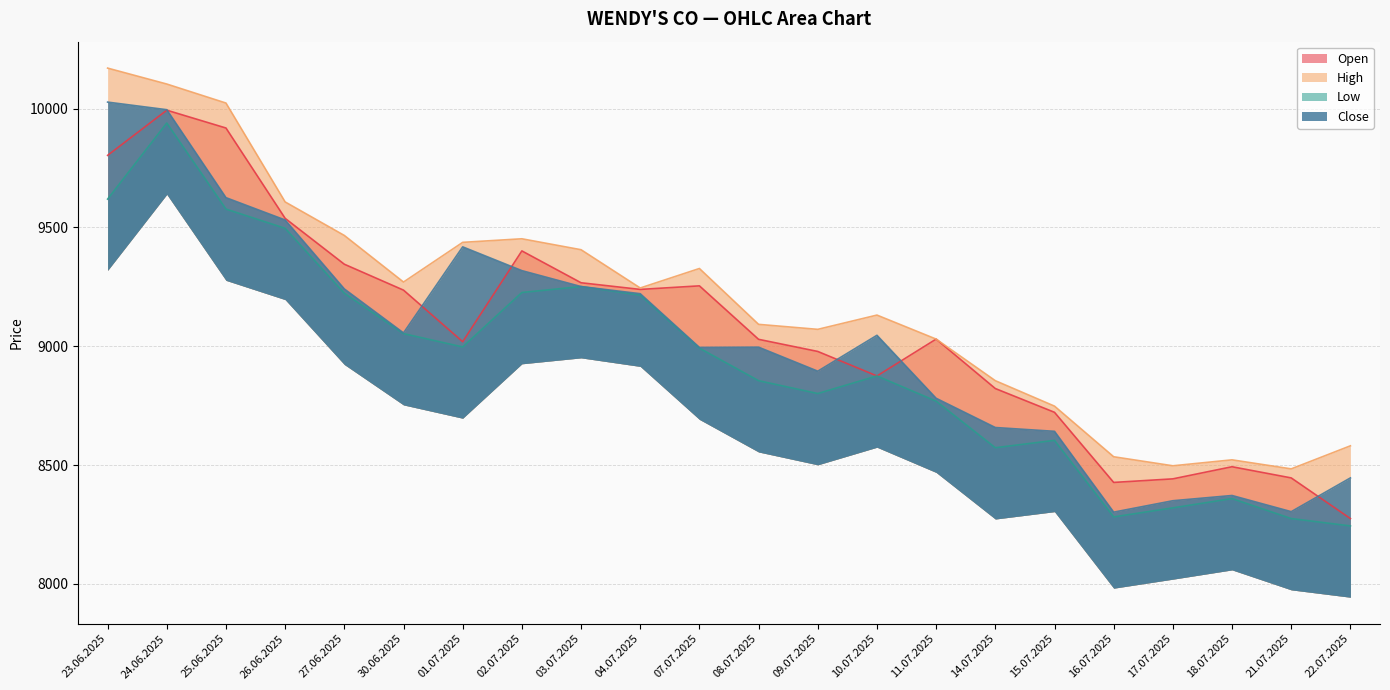

At which category is the sum across all series the highest?

24.06.2025